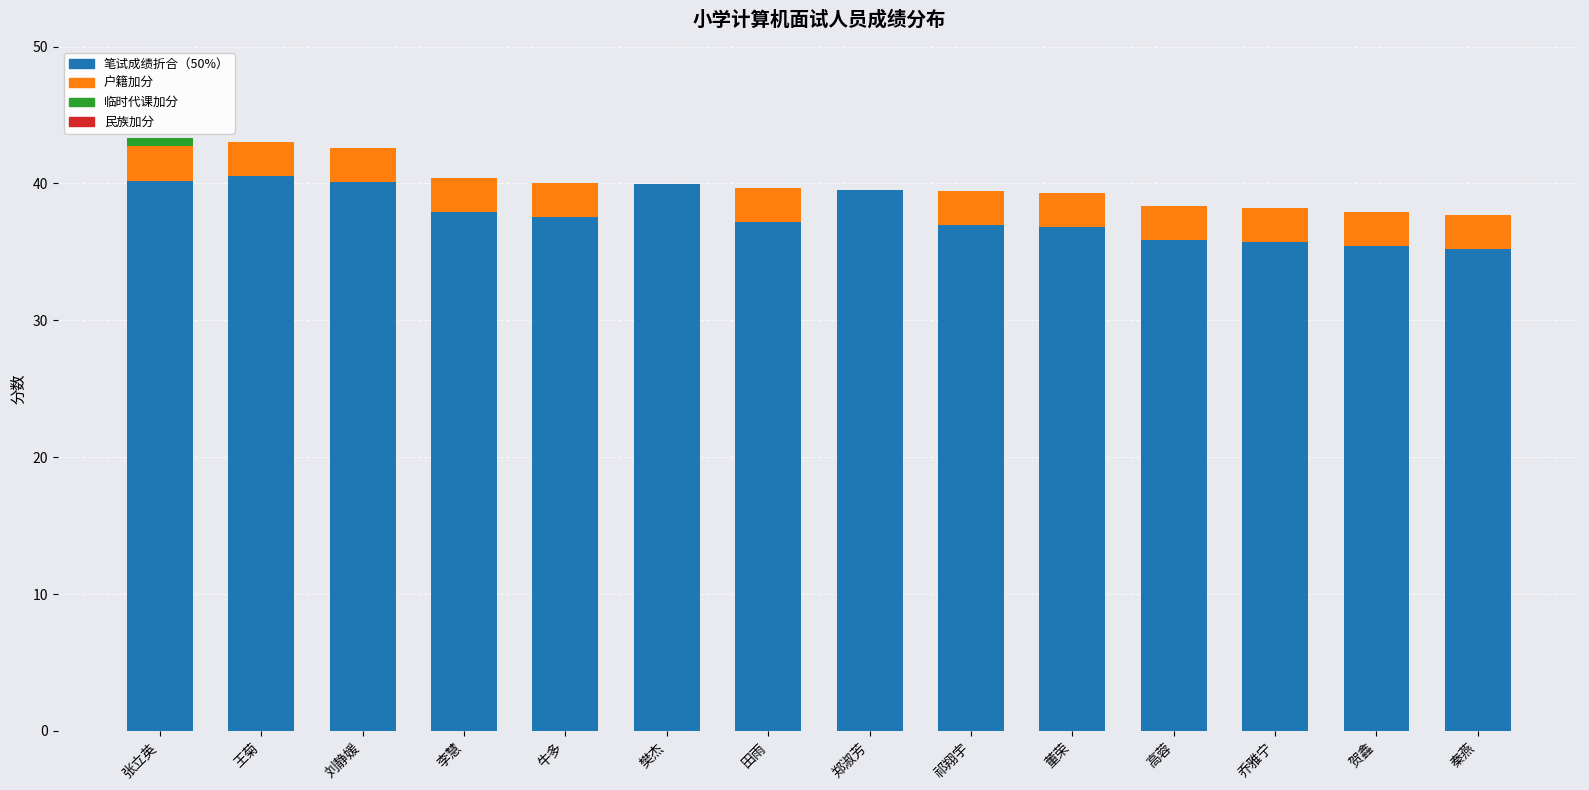

True or false: 笔试成绩折合（50%） has a value of 56.2 at 李慧.

False